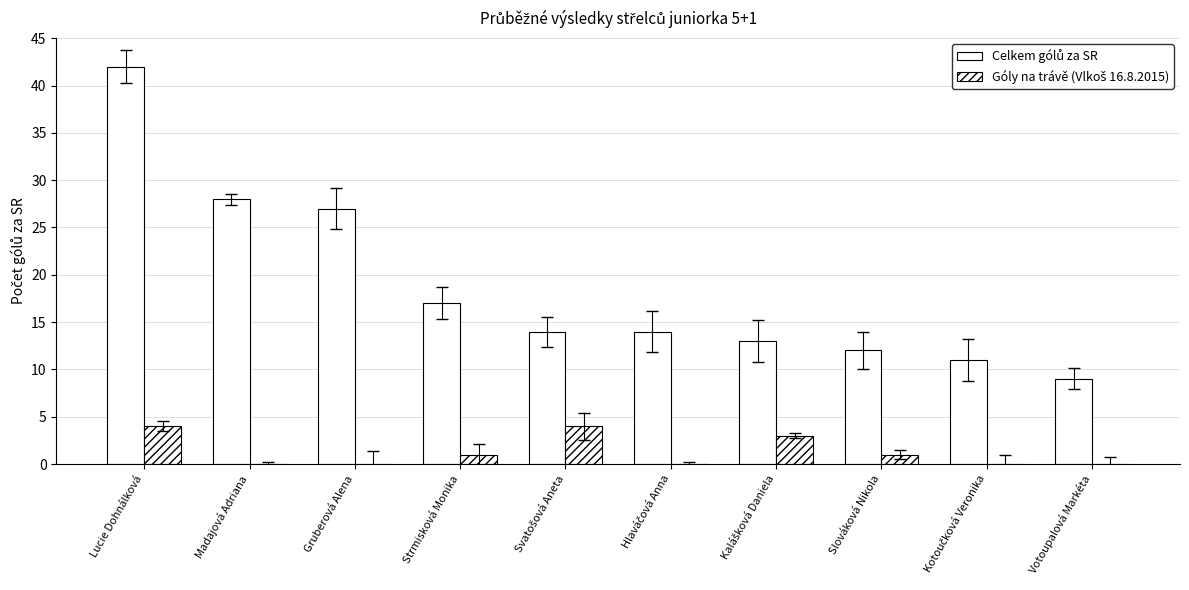

Which series changed the most between Strmisková Monika and Svatošová Aneta?

Celkem gólů za SR